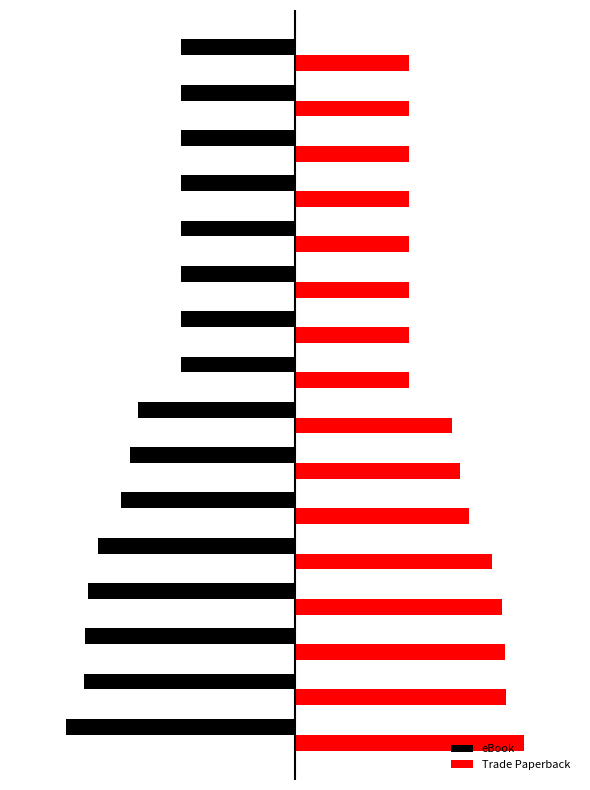

What are all the series names shown in the legend?

eBook, Trade Paperback